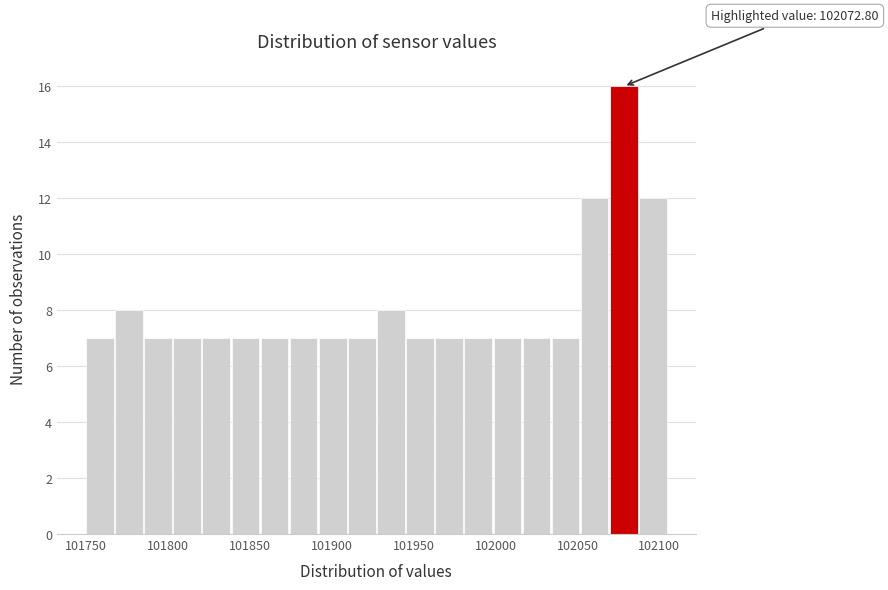

Read against the x-axis, roughly where is the centre of the tallest bar?

102080